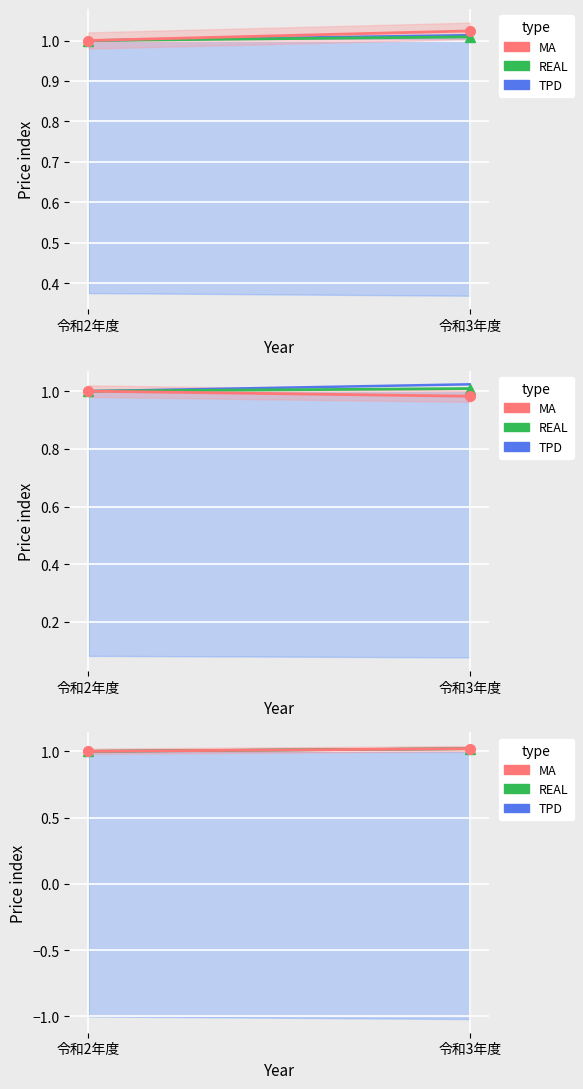

List the labels in order of TPD value, largest first.

令和3年度, 令和2年度